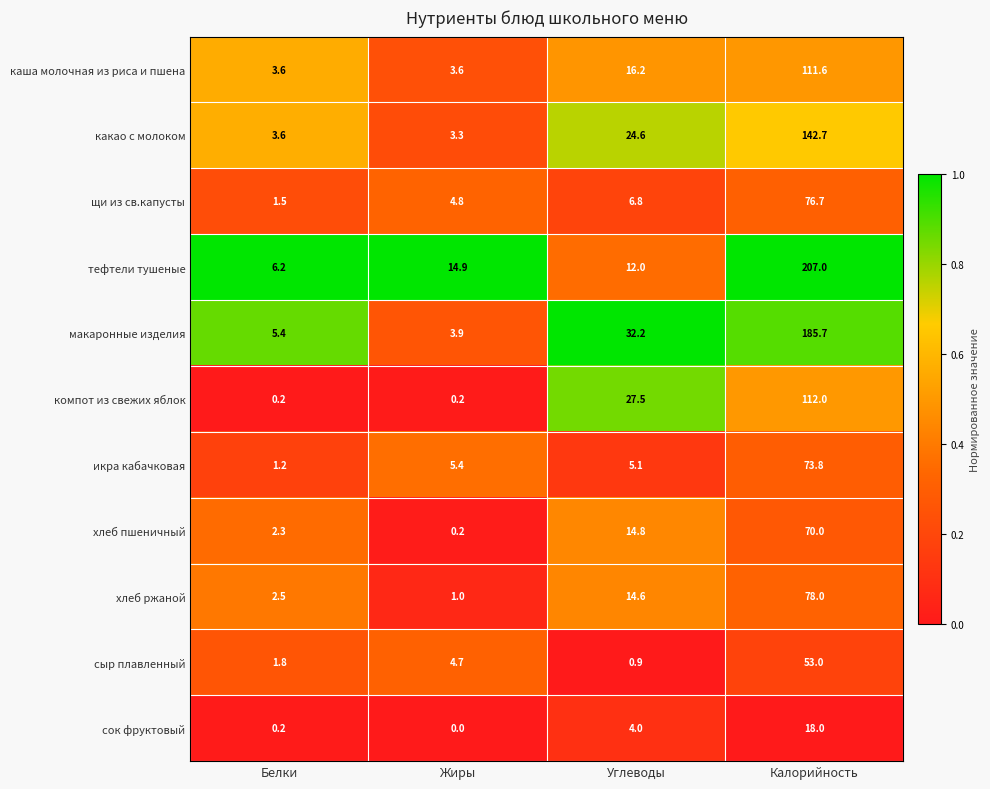

True or false: сок фруктовый has a value of 18.0 at Калорийность.

True